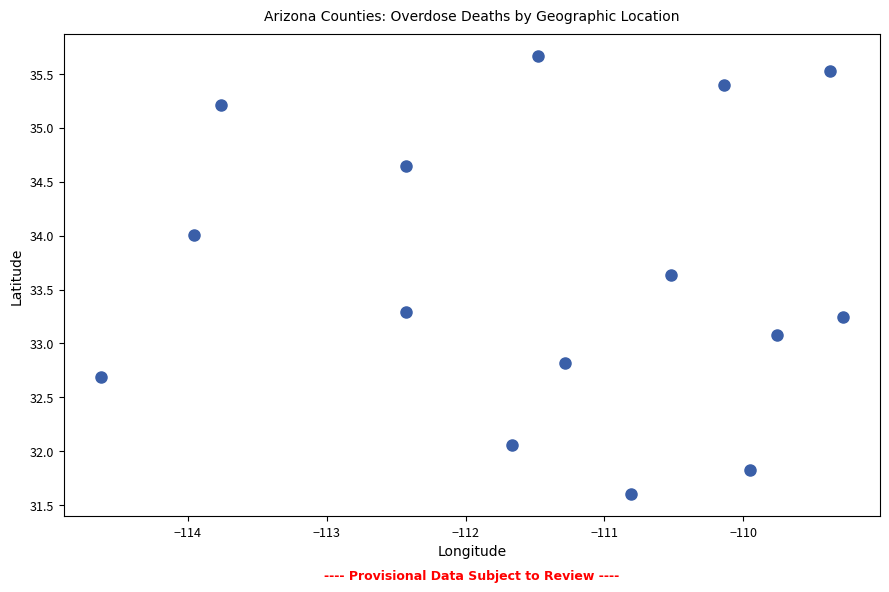

What Y value in the scatter plot is closest to 33?

33.1